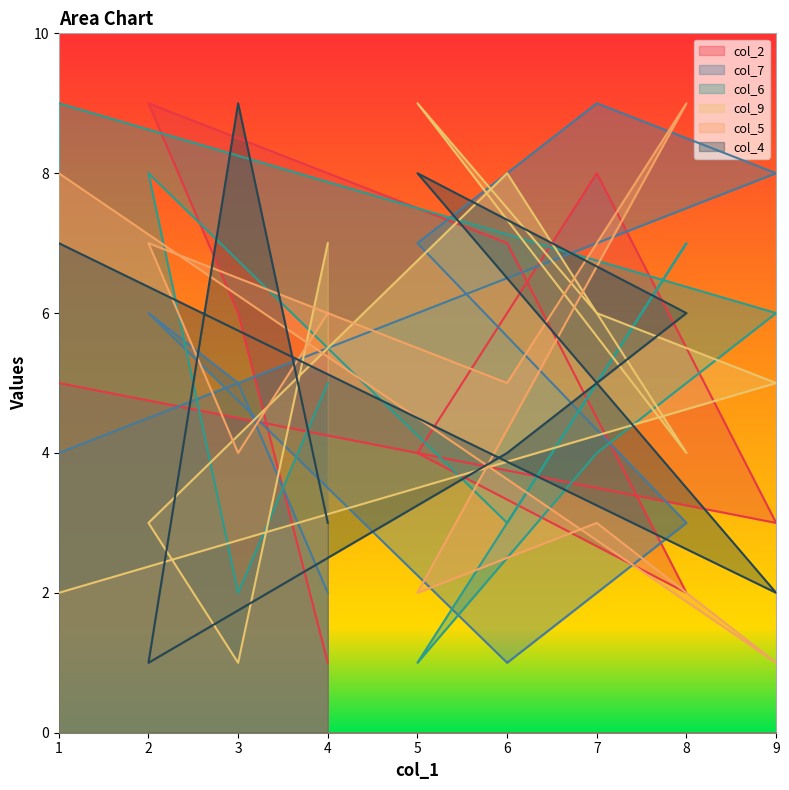

What is the average value of the col_6 series?

5